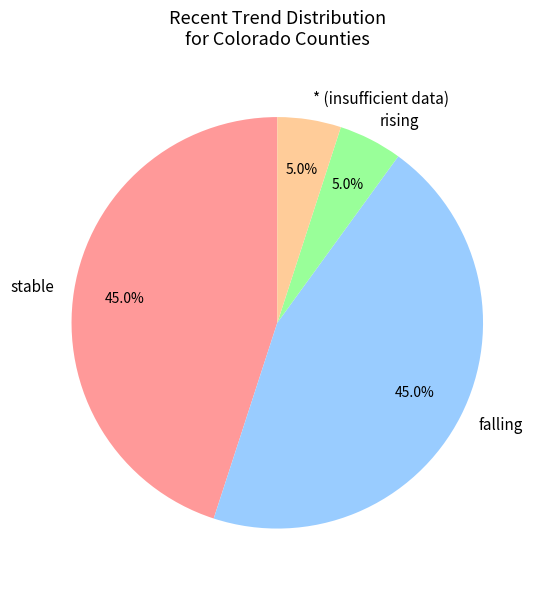

Do rising and * (insufficient data) together represent more than half of the pie?

No